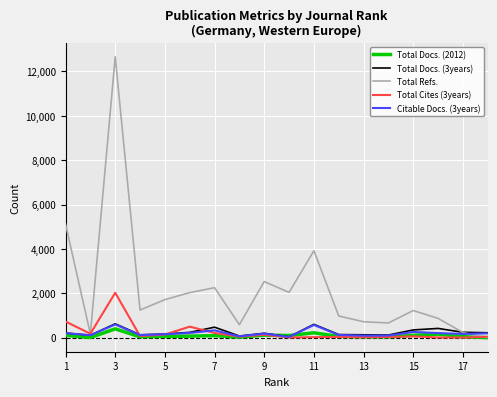

What are all the series names shown in the legend?

Total Docs. (2012), Total Docs. (3years), Total Refs., Total Cites (3years), Citable Docs. (3years)